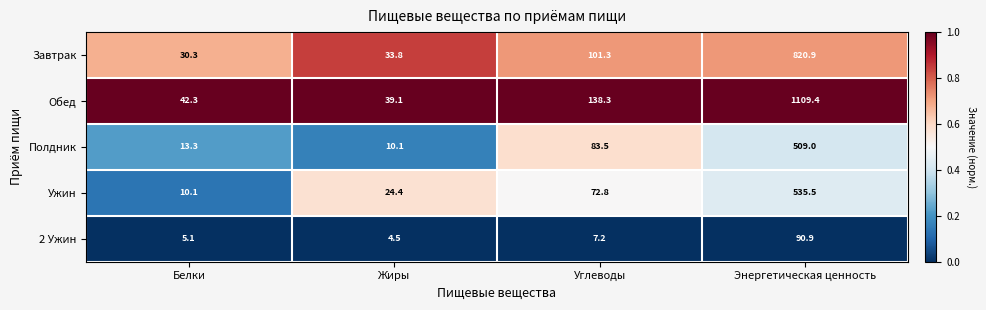

What is the sum of all Обед values?

1329.1